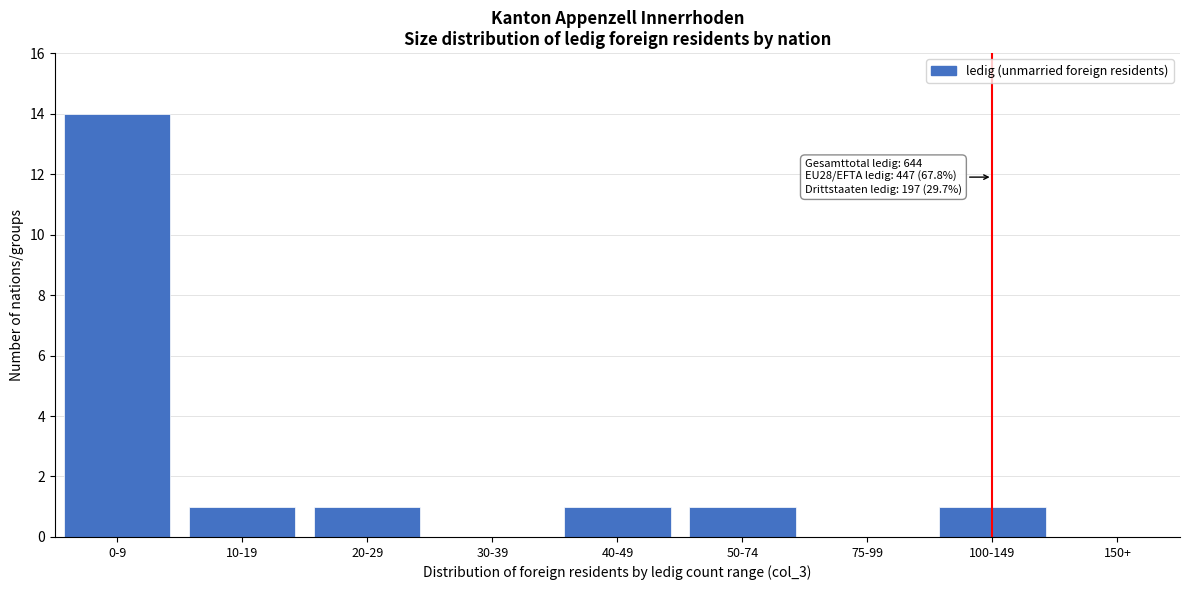

Reading left to right, extract all data points from this chart.

0-9=14	10-19=1	20-29=1	30-39=0	40-49=1	50-74=1	75-99=0	100-149=1	150+=0